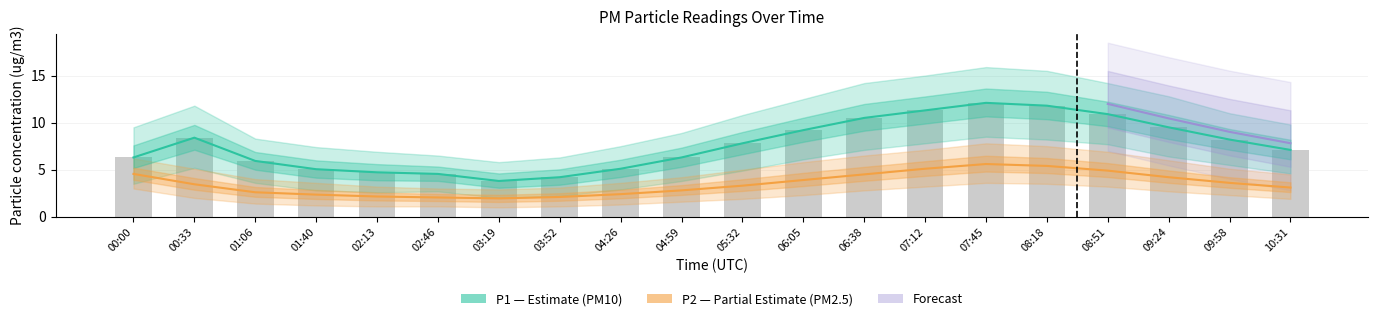

What is the difference between the P2 values at 00:00 and 03:19?

2.6